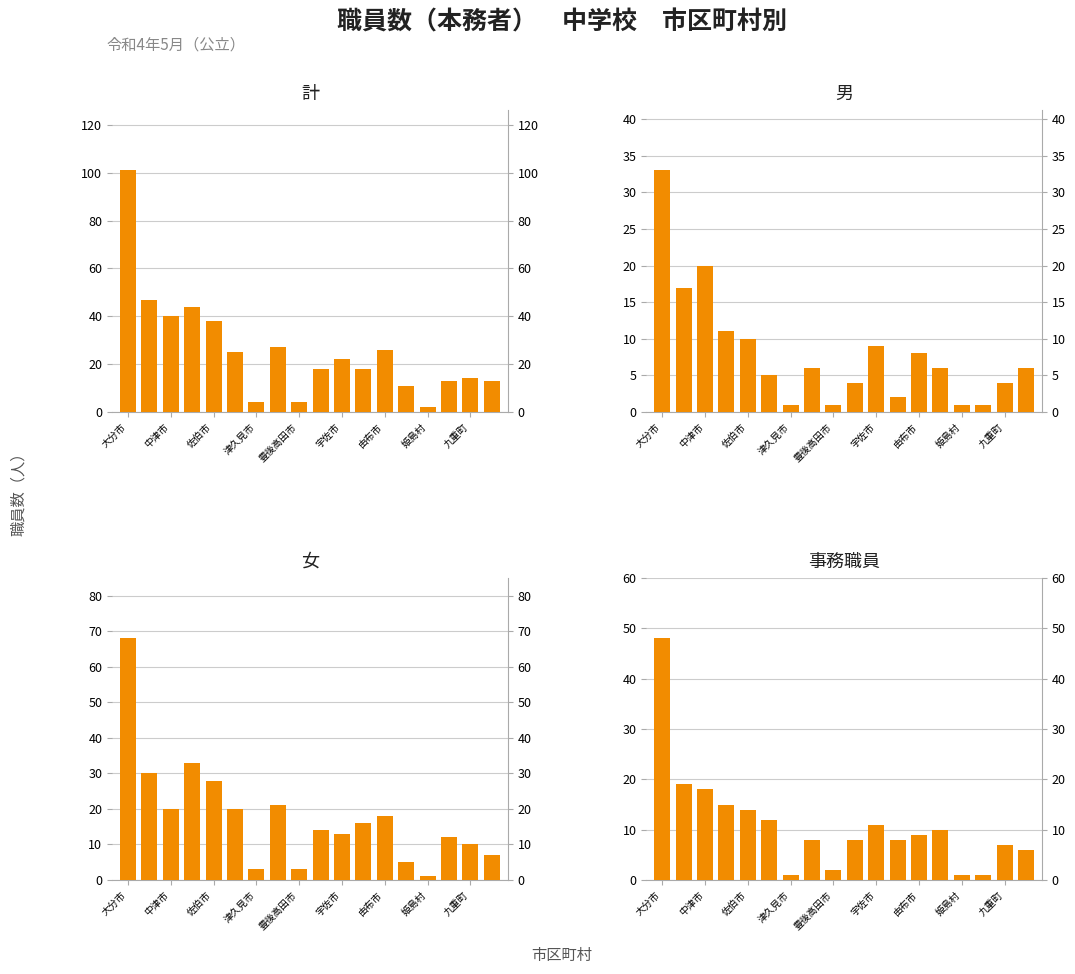

What is the difference between the maximum and minimum values in the 男 series?

32